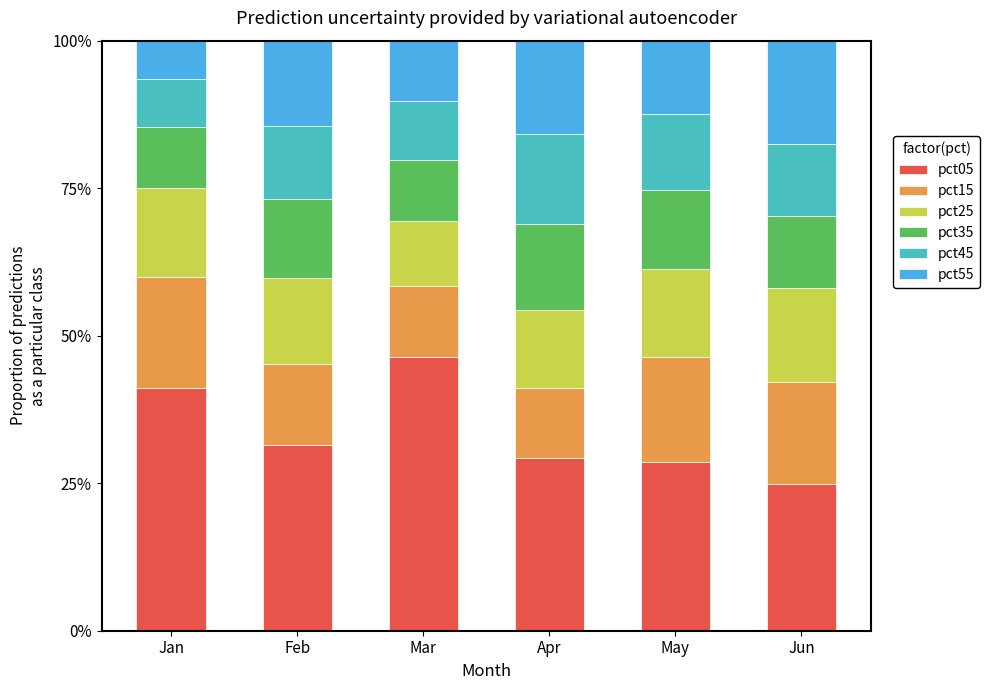

The value of pct05 at Feb is 31.5. True or false?

True